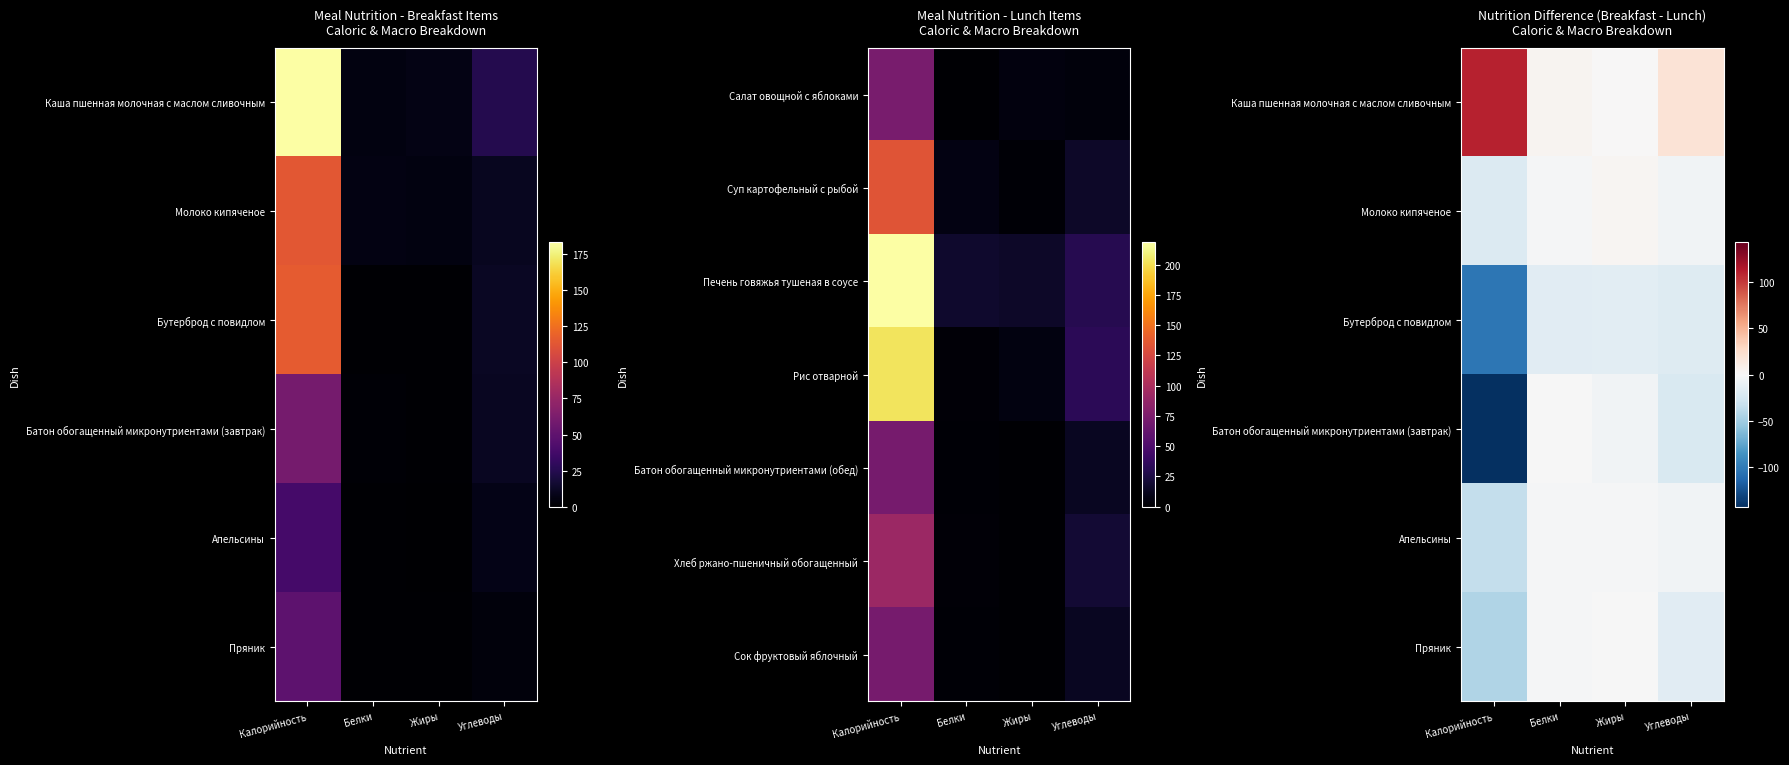

Count the number of categories in the chart.

4